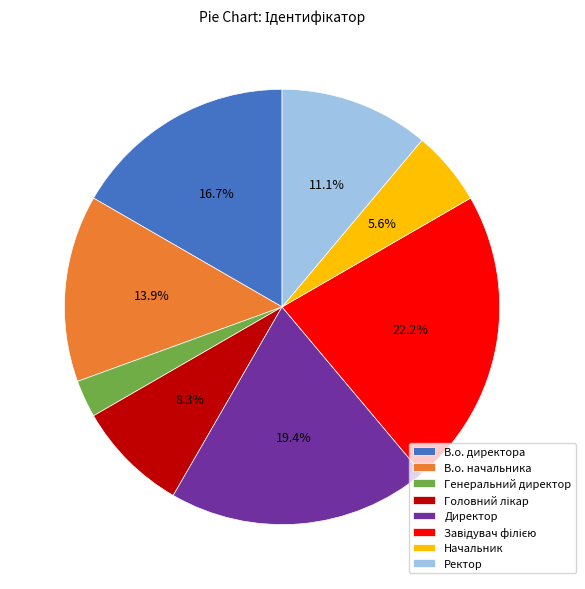

Is Директор the majority of the pie?

No